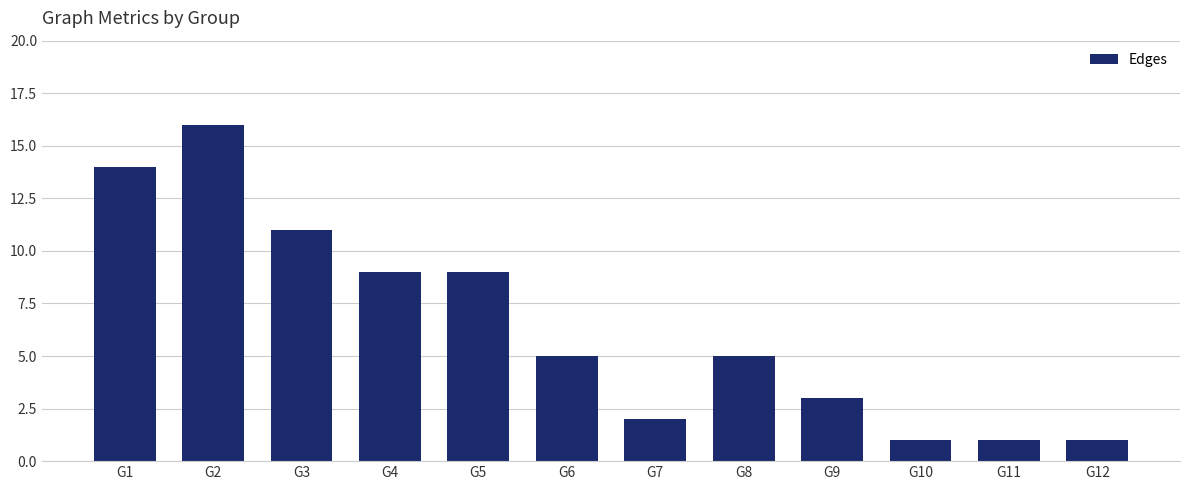

Which has a higher value, G1 or G6?

G1